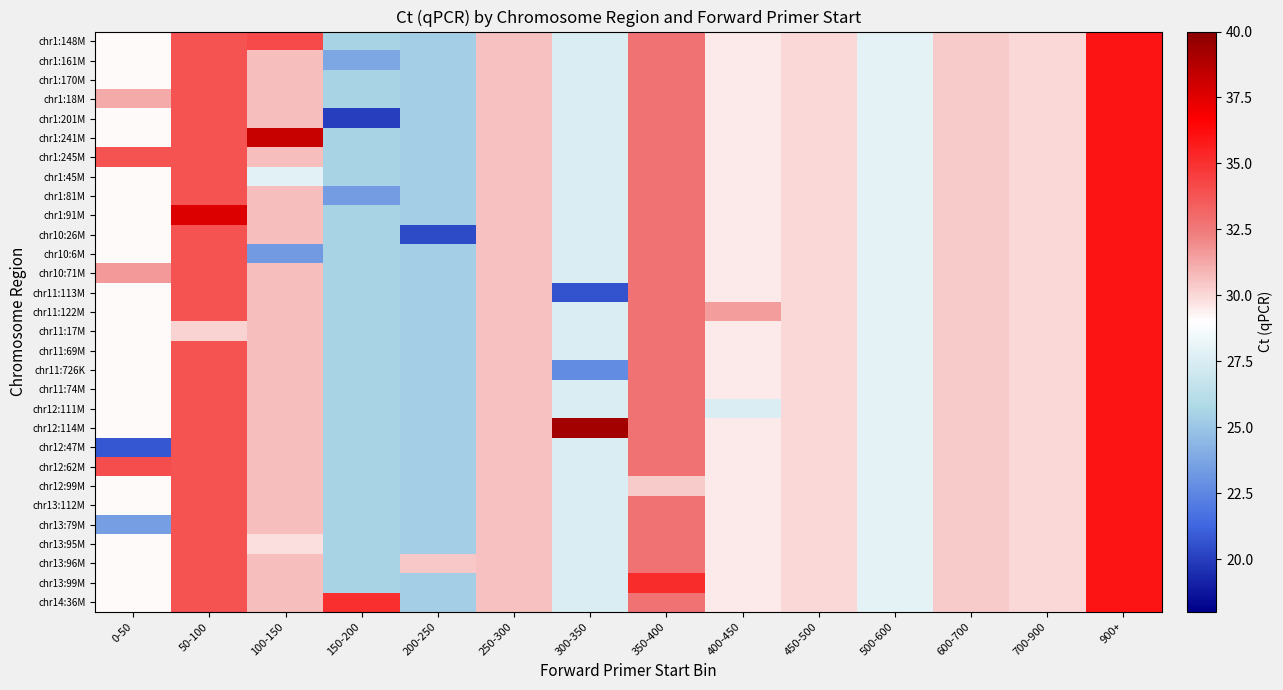

What is the minimum value shown in the chart?

20.0